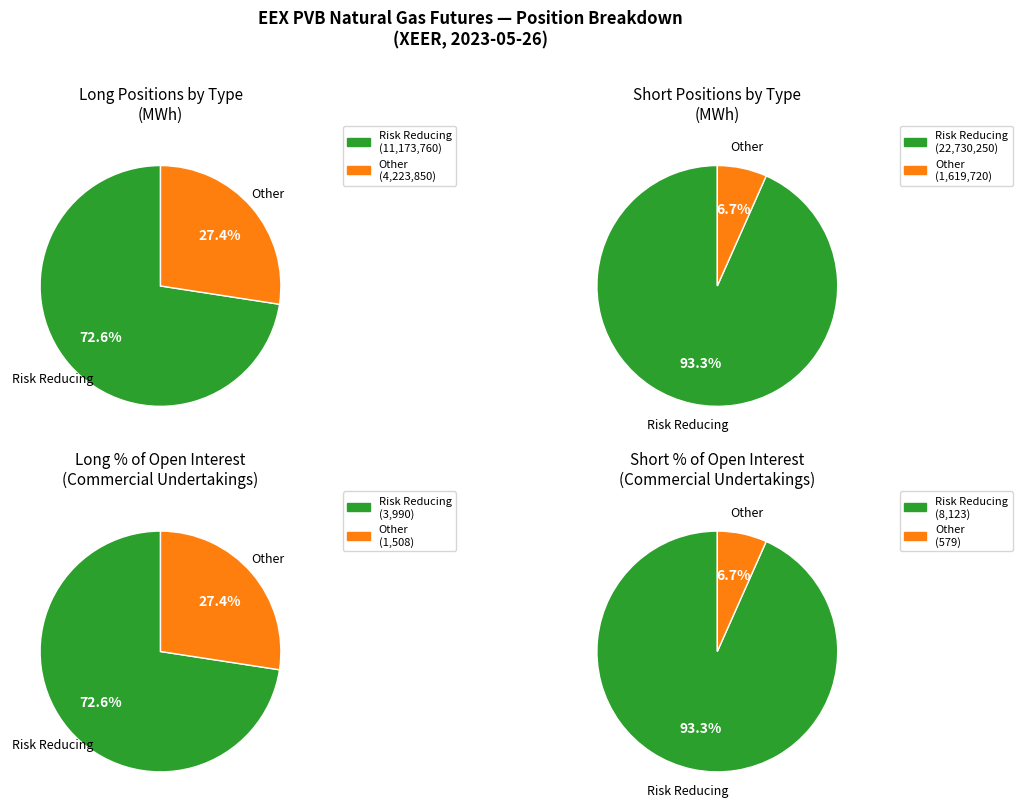

Combined, what portion of the pie is Commercial Long and Other (Long)?

38.7%